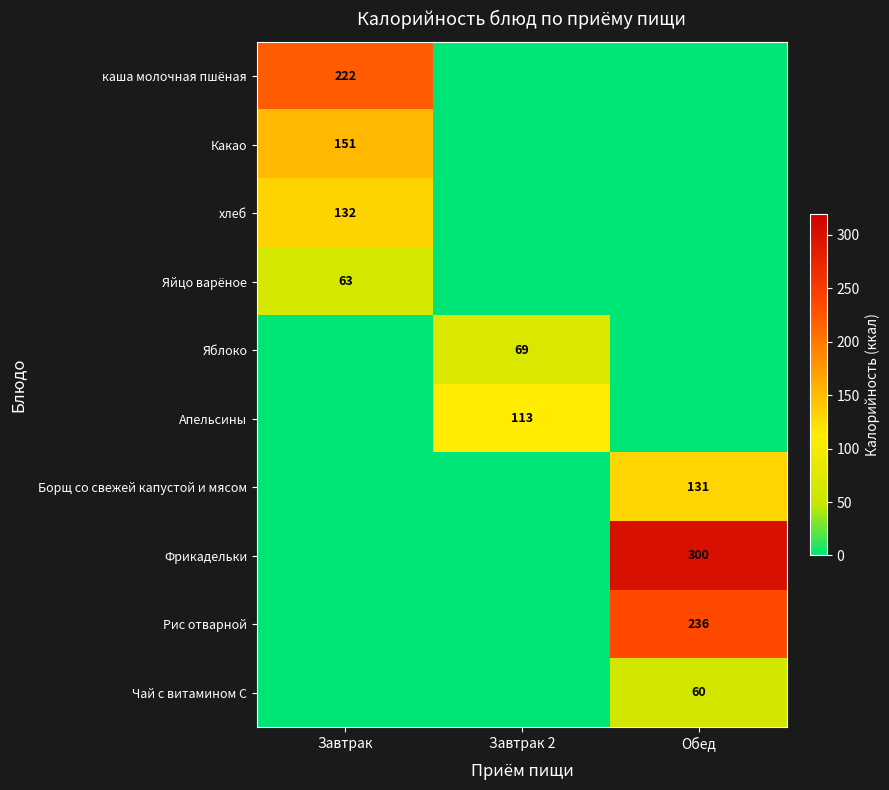

The value of Яйцо варёное at Завтрак is 112. True or false?

False